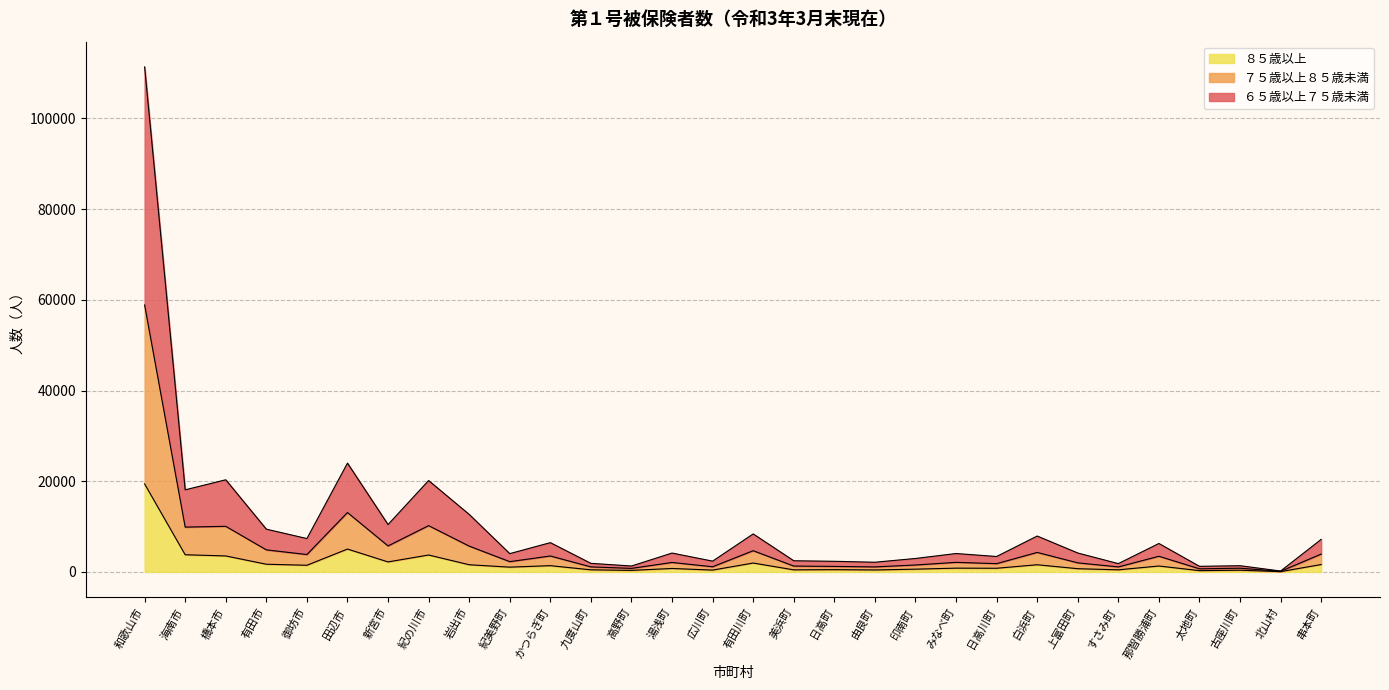

List the series in order of their peak value, highest first.

６５歳以上７５歳未満, ７５歳以上８５歳未満, ８５歳以上